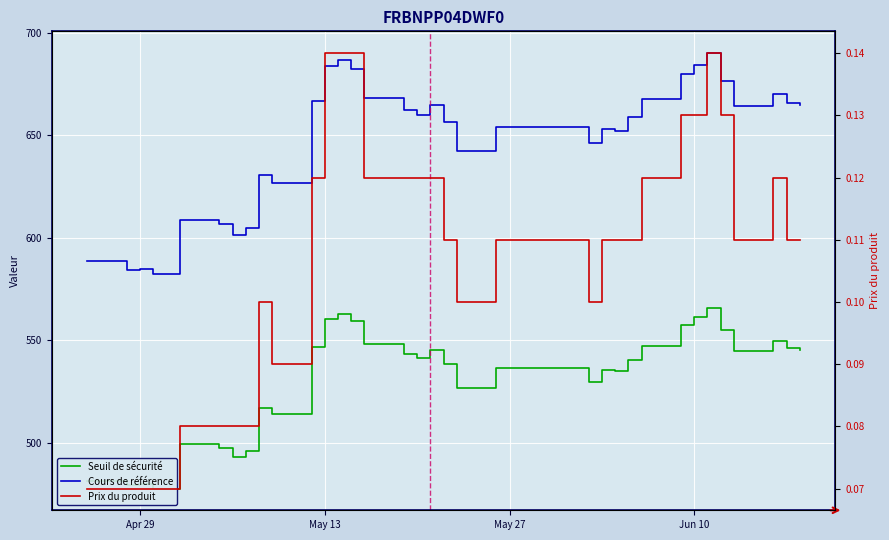

What is the minimum value for Prix du produit?

0.1